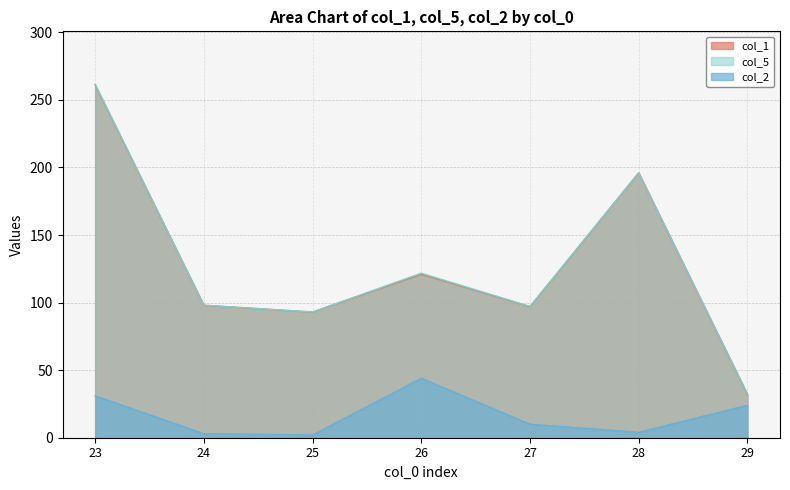

Reading right to left, transcribe all the data shown in this chart.

col_1: 32.0	196.0	97.0	121.0	93.0	98.0	261.0
col_5: 32.4	196.1	97.2	121.7	93.0	98.1	261.5
col_2: 24.0	4.0	10.0	44.0	2.0	3.0	31.0